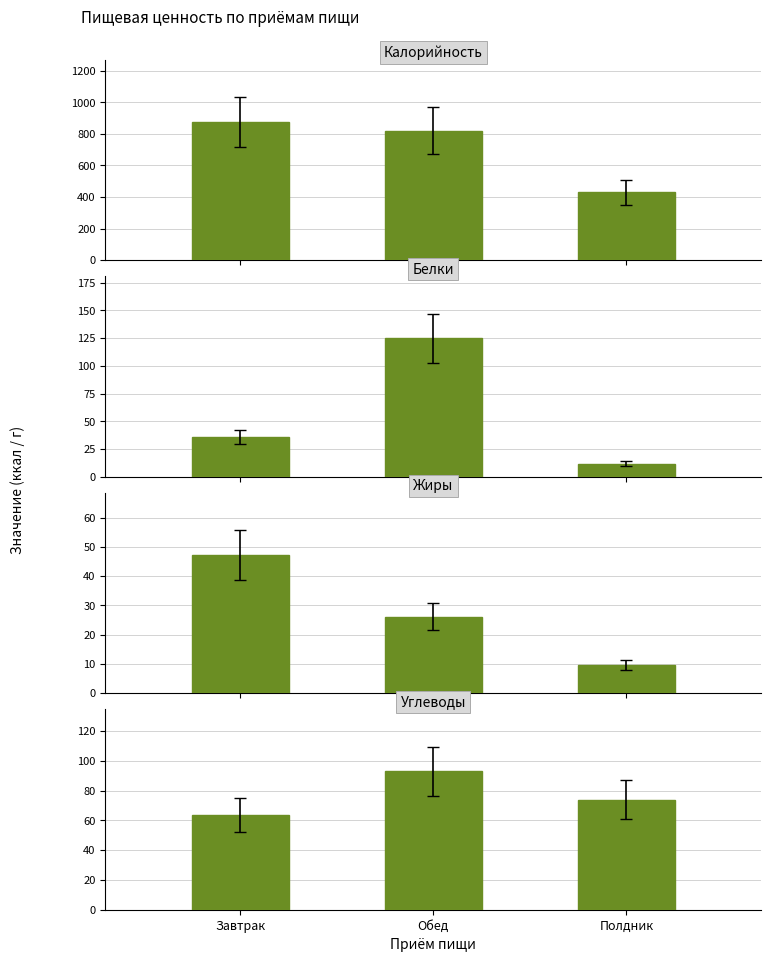

Are the bars horizontal?

No